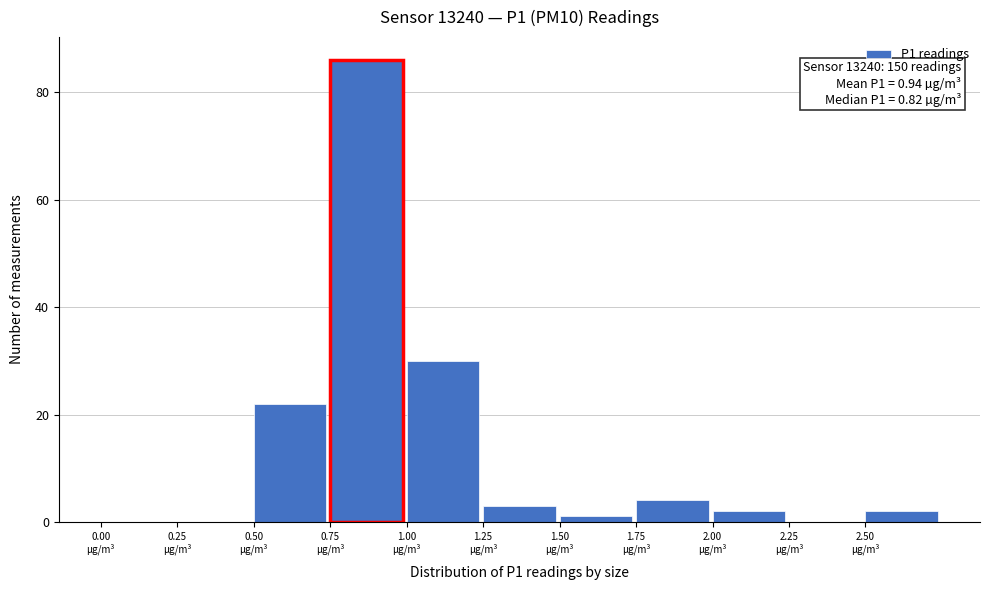

Over which range of the x-axis is the bar tallest?

0.75 to 1.00